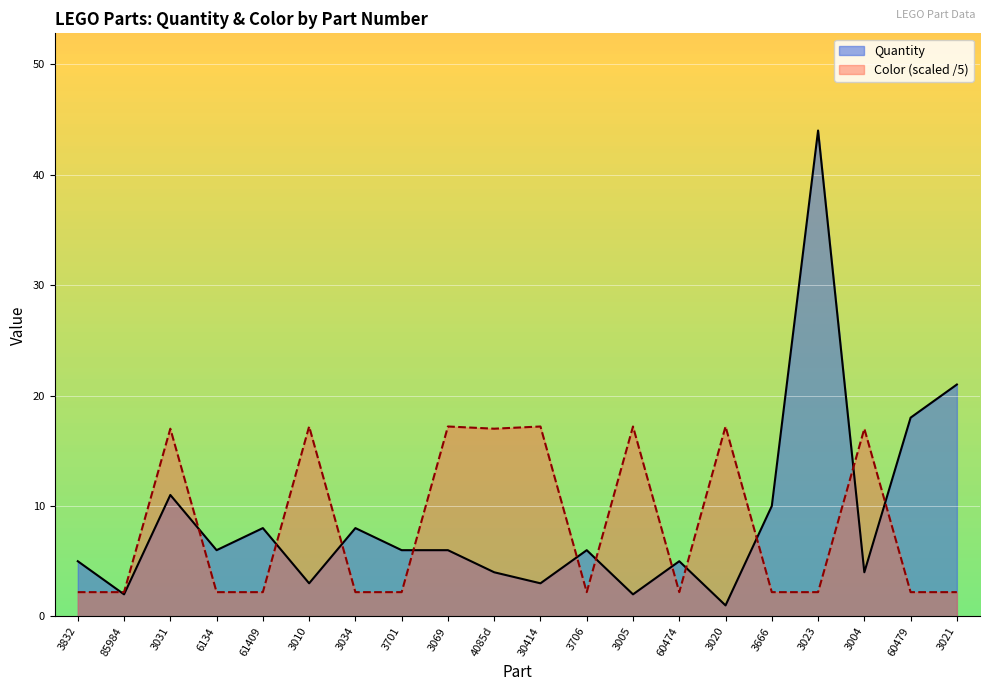

The Quantity series shows 1.7 at 3020. True or false?

False